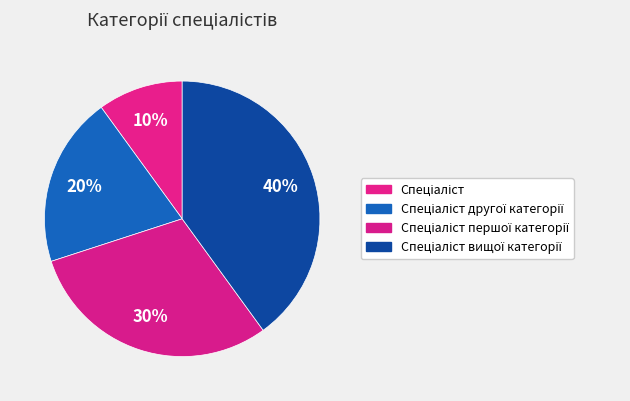

To the nearest percent, what is the difference between the largest and smallest slice percentages?

30%